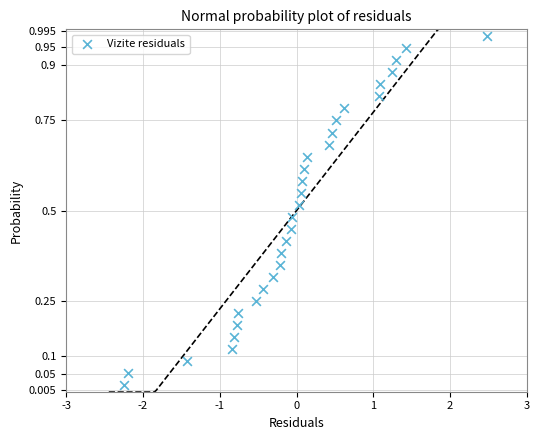

What is the range of X values (max minus min)?

4.7